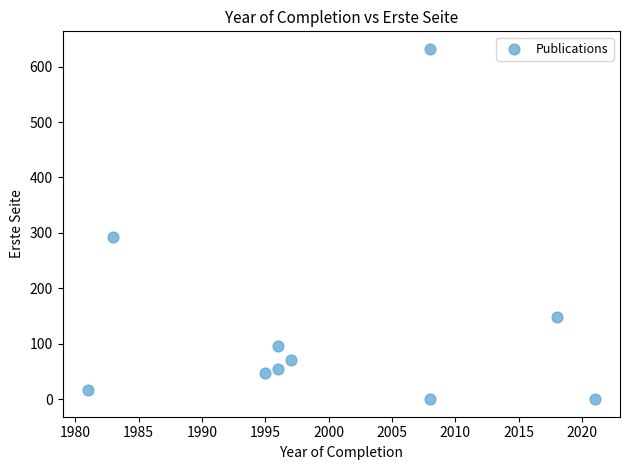

What Y value in the scatter plot is closest to 316?

293